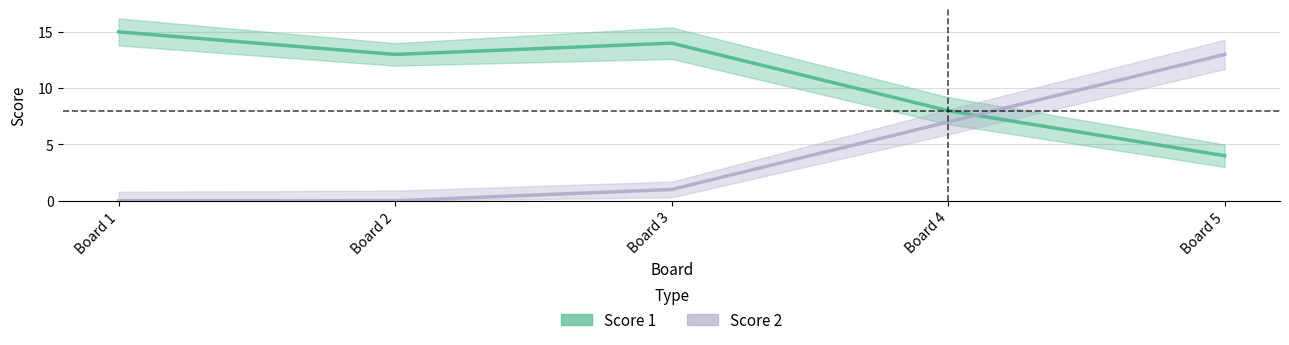

List the labels in order of Score 2 value, largest first.

Board 5, Board 4, Board 3, Board 1, Board 2